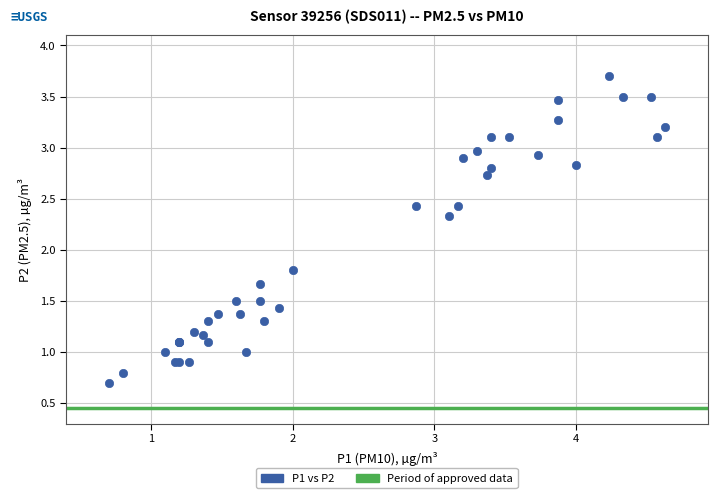

What Y value in the scatter plot is closest to 2?

1.8